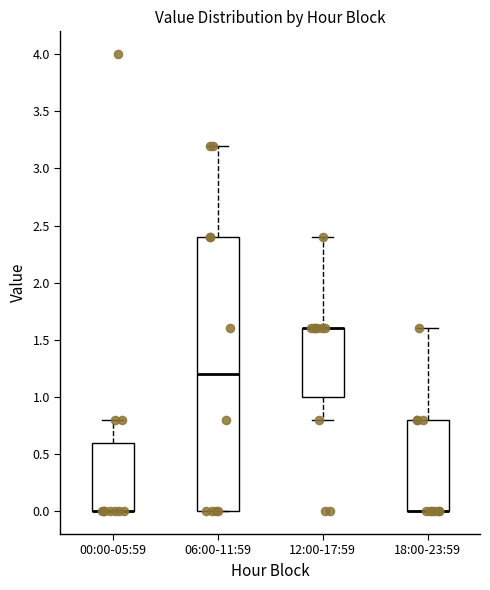

Where does the upper whisker of the box for 06:00-11:59 end on the y-axis? The values are not printed on the chart, so give them approximately, as read against the axis.

3.2